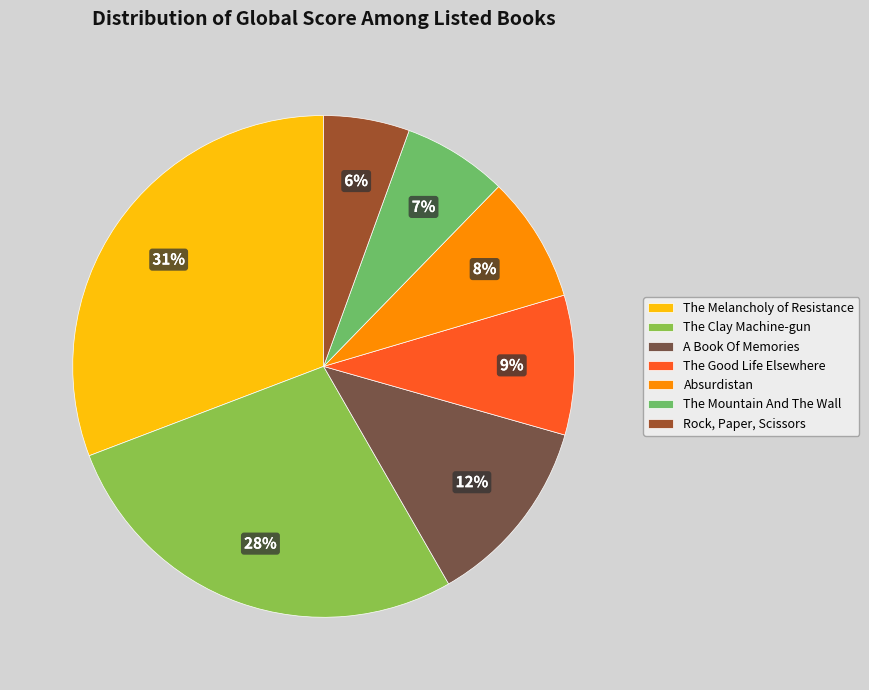

Which has a higher value, Absurdistan or The Good Life Elsewhere?

The Good Life Elsewhere